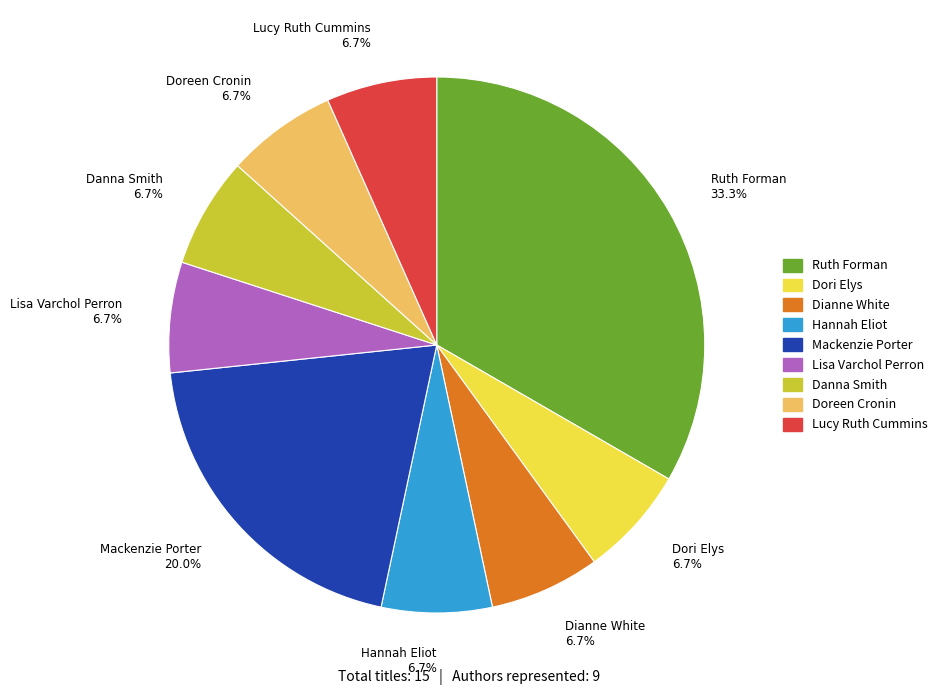

True or false: Dori Elys accounts for 1% of the total.

False